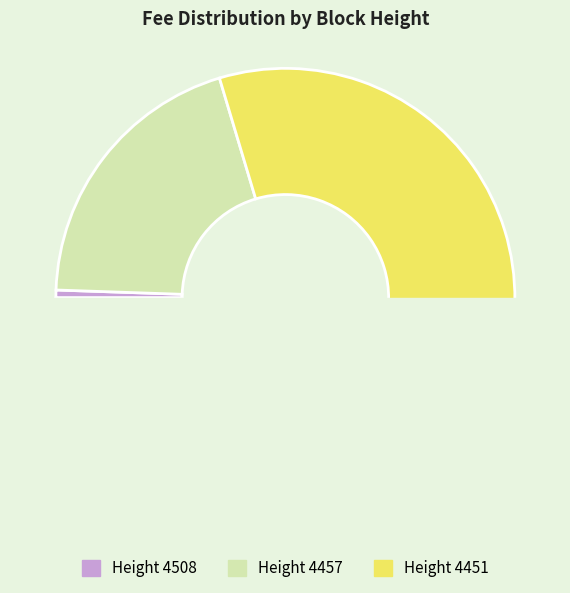

Rank the categories by value from highest to lowest.

4451, 4457, 4508